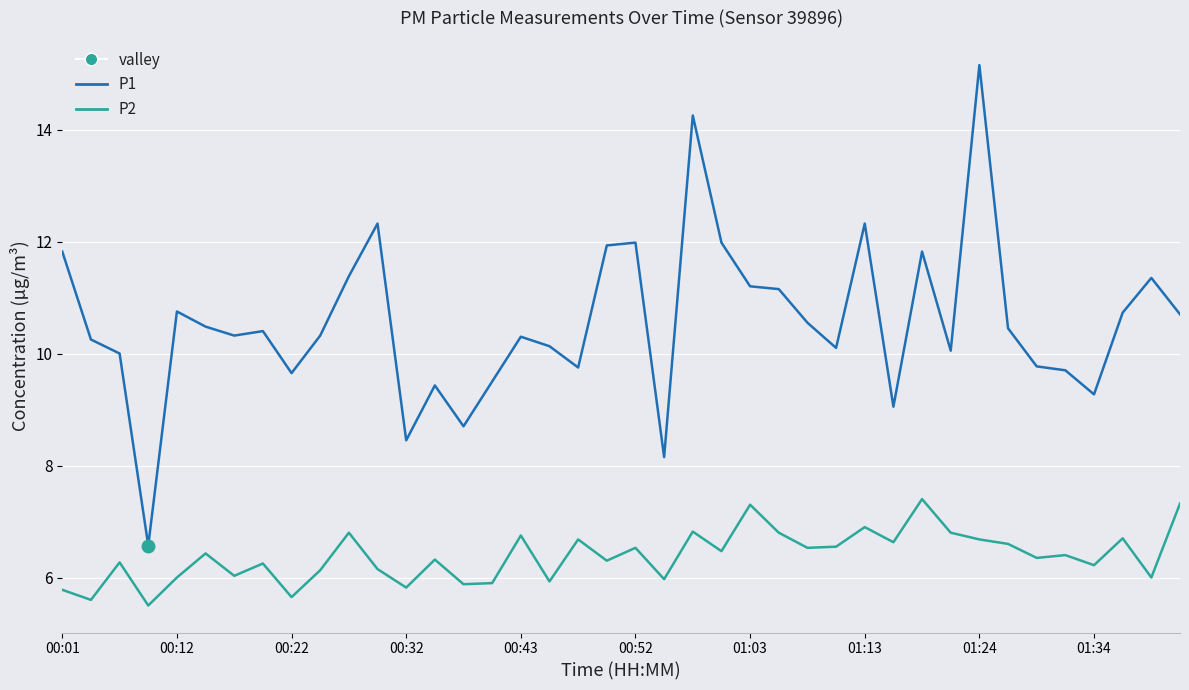

True or false: P1 and P2 cross at least once.

False